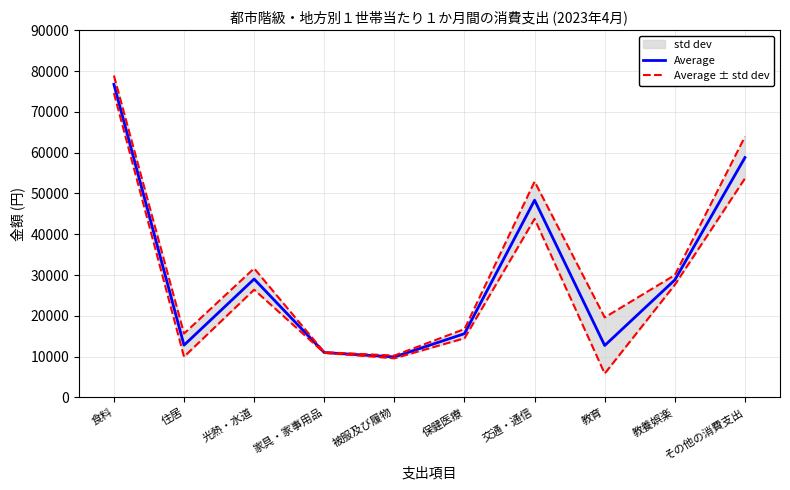

What is the value of the Average point at the 5th from the left?

9934.0